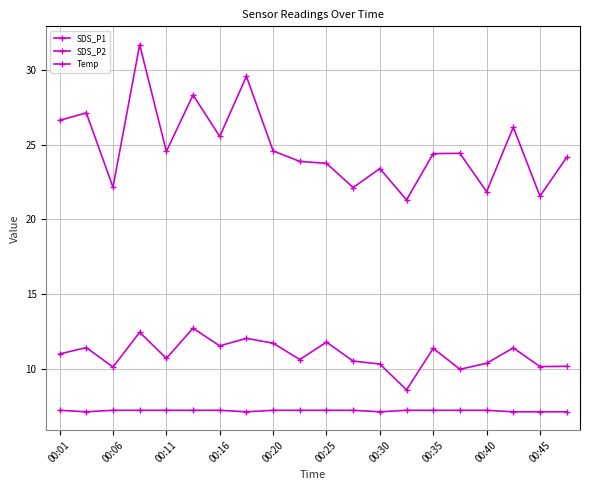

Reading left to right, transcribe all the data shown in this chart.

SDS_P1: 26.6	27.1	22.1	31.7	24.6	28.3	25.6	29.6	24.6	23.9	23.8	22.1	23.4	21.3	24.4	24.4	21.9	26.2	21.6	24.1
SDS_P2: 11.0	11.4	10.1	12.4	10.7	12.7	11.5	12.0	11.7	10.6	11.8	10.5	10.3	8.6	11.3	9.9	10.3	11.4	10.1	10.2
Temp: 7.2	7.1	7.2	7.2	7.2	7.2	7.2	7.1	7.2	7.2	7.2	7.2	7.1	7.2	7.2	7.2	7.2	7.1	7.1	7.1